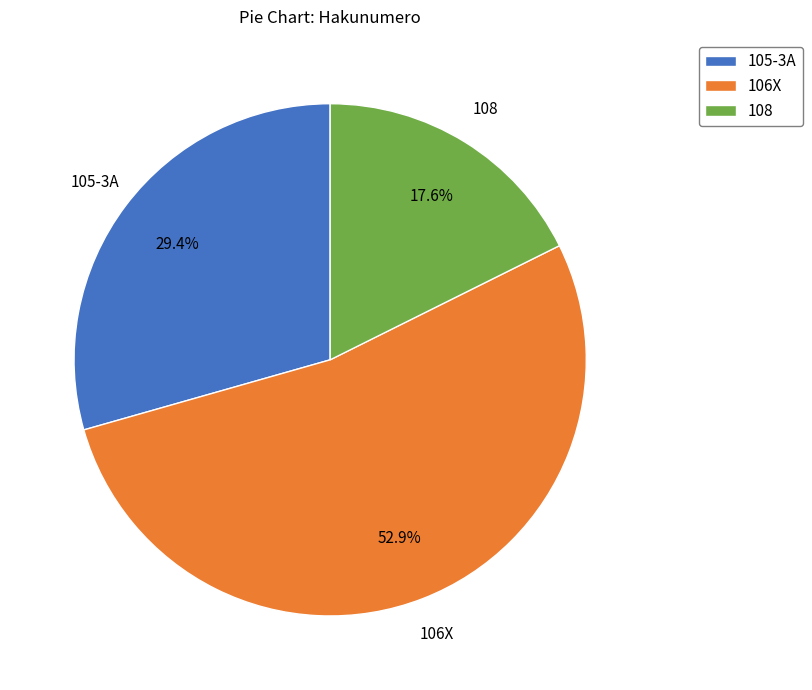

What is the ratio of the value at 108 to the value at 106X?

0.3